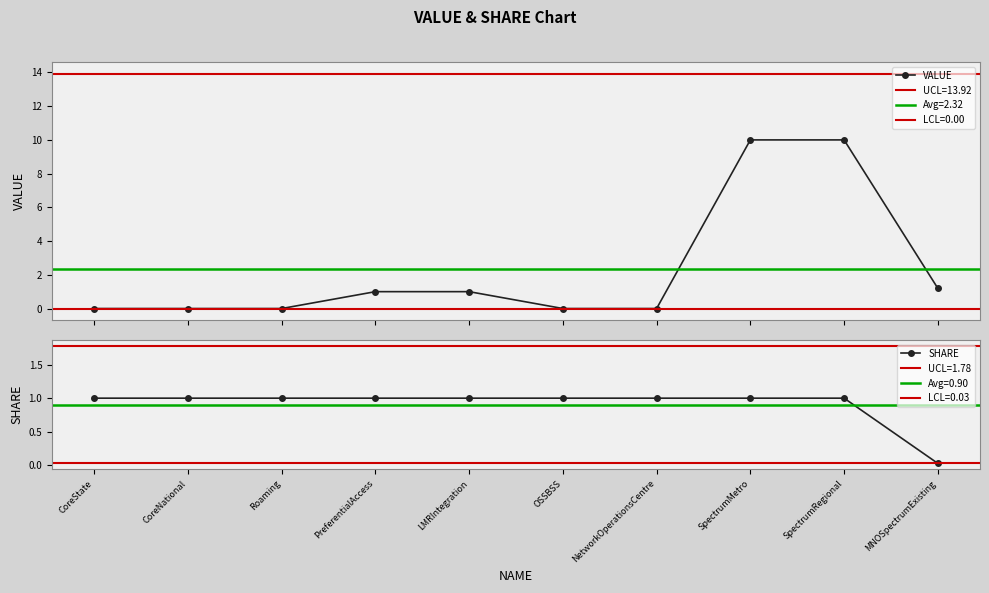

Which series has the largest total across all categories?

VALUE